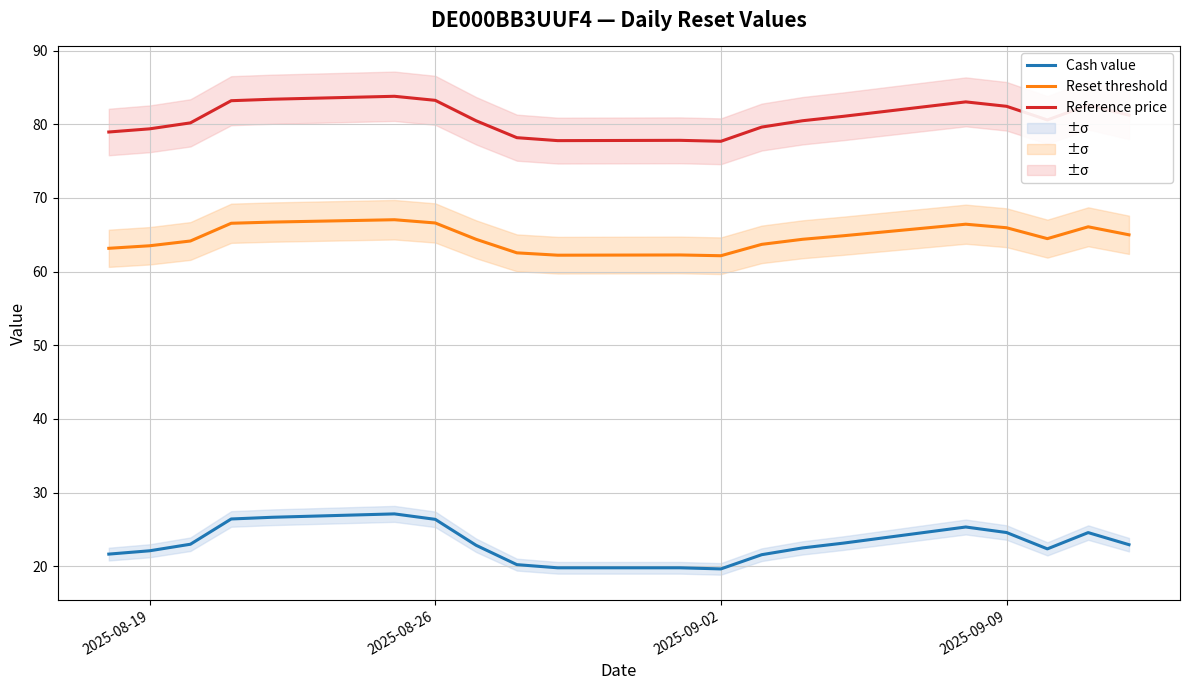

True or false: Reset threshold has a value of 82.4 at 2025-09-02.

False